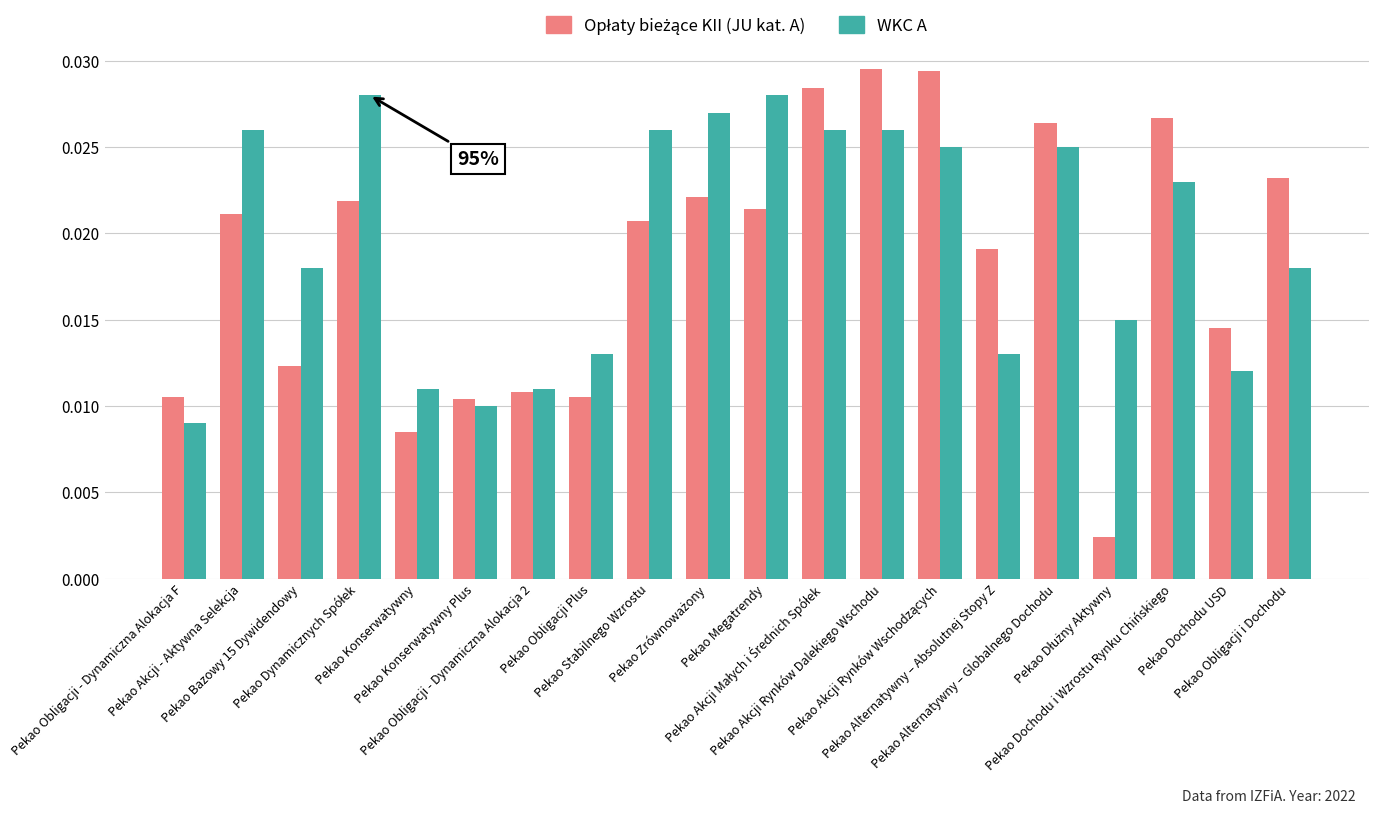

At which label does WKC A reach its peak?

Pekao Dynamicznych Spółek